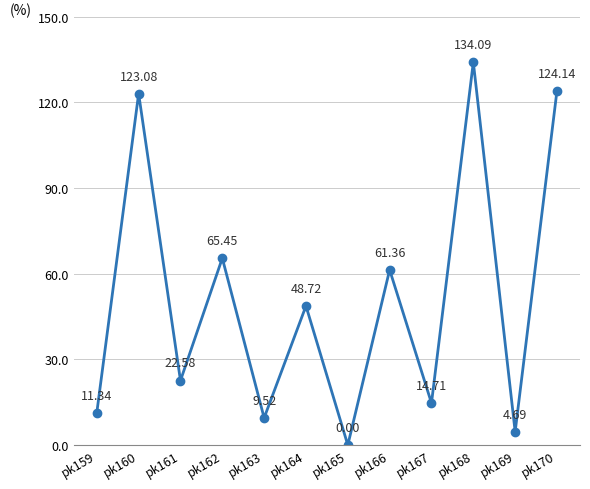

What is the change in value from pk159 to pk170?

+112.8